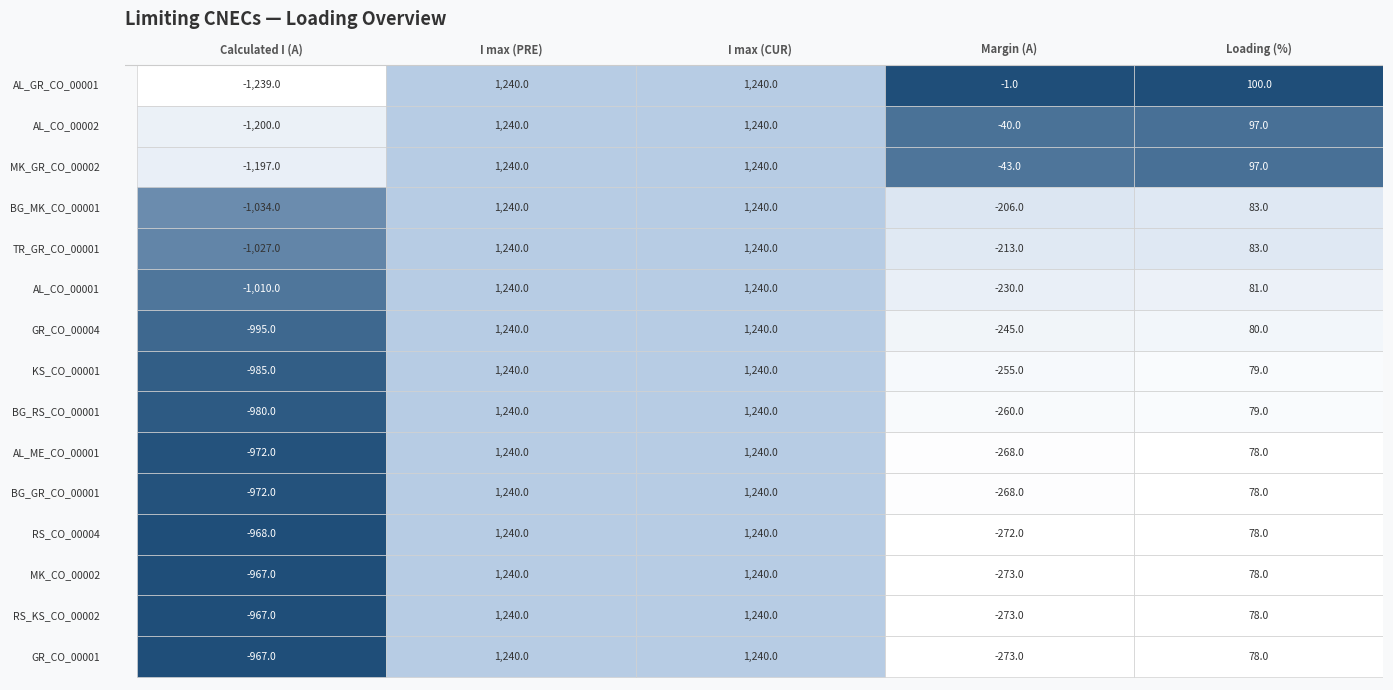

What is the difference between the maximum and minimum values in the Loading (%) series?

22